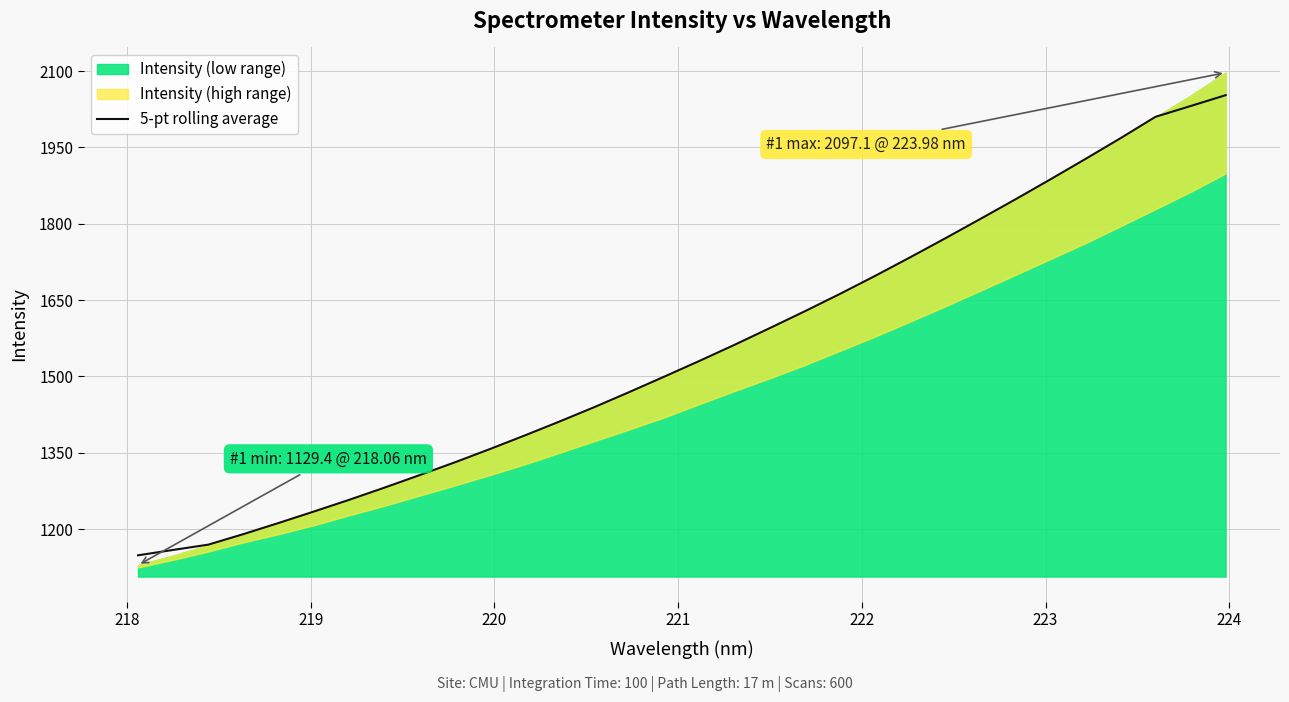

Does the chart have visible grid lines?

Yes